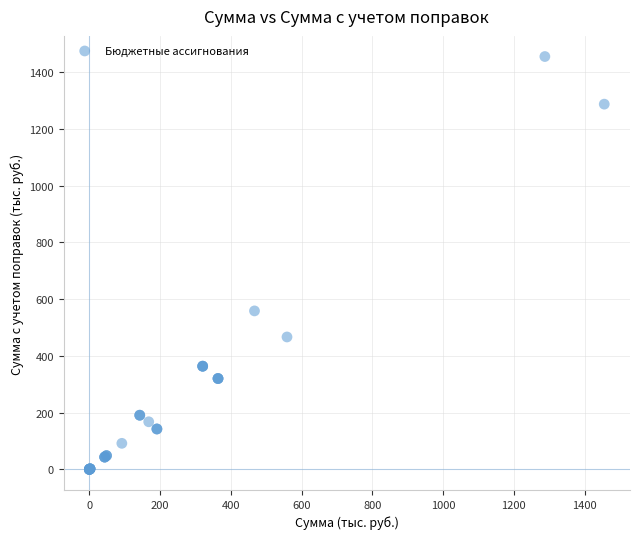

What Y value in the scatter plot is closest to 727?

558.8